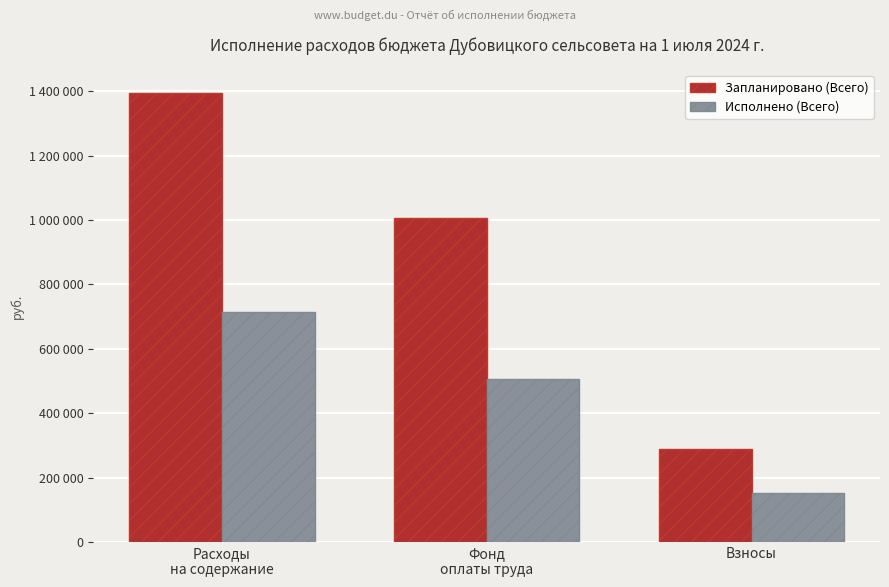

At which category is the sum across all series the highest?

Расходы
на содержание